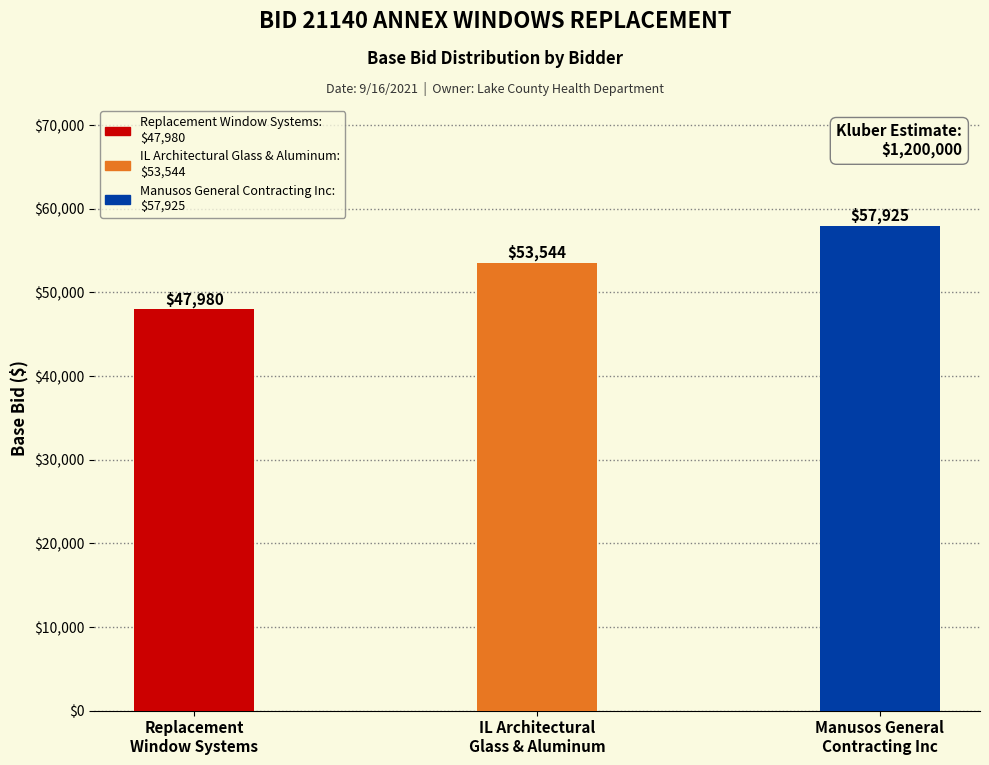

Reading right to left, what are all the values shown in this chart?

57925	53544	47980